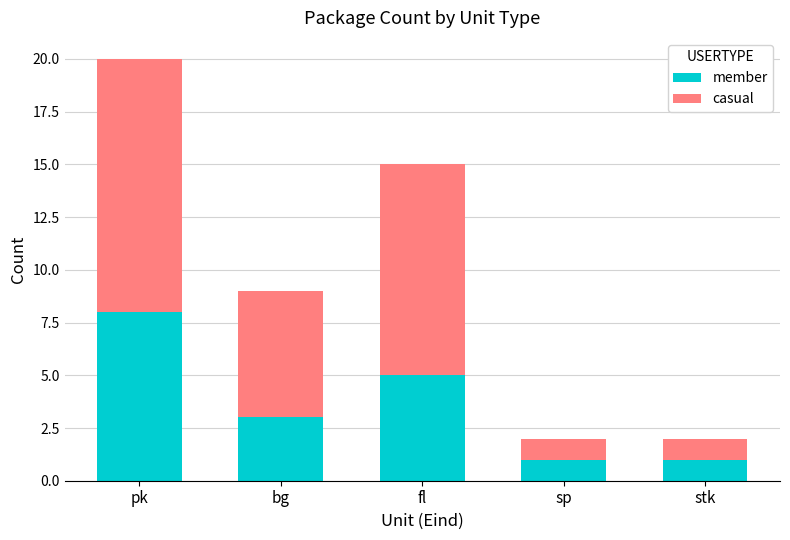

What is the difference between the second highest and second lowest values in the member series?

4